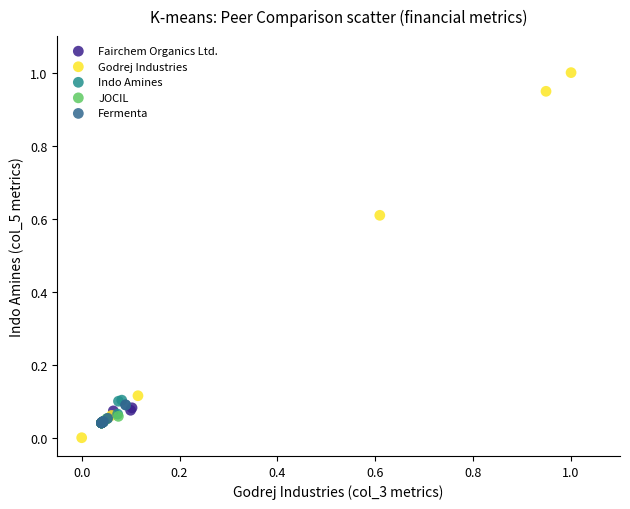

Which series has the largest Y range (max minus min)?

Godrej Industries